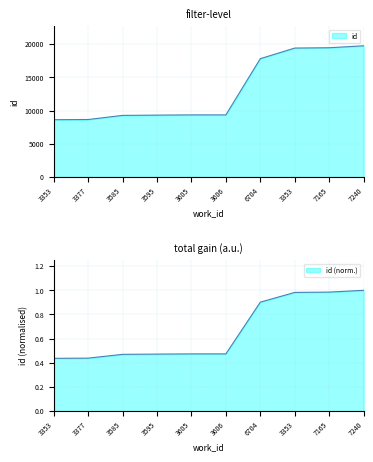

How many data points does each series have?

10